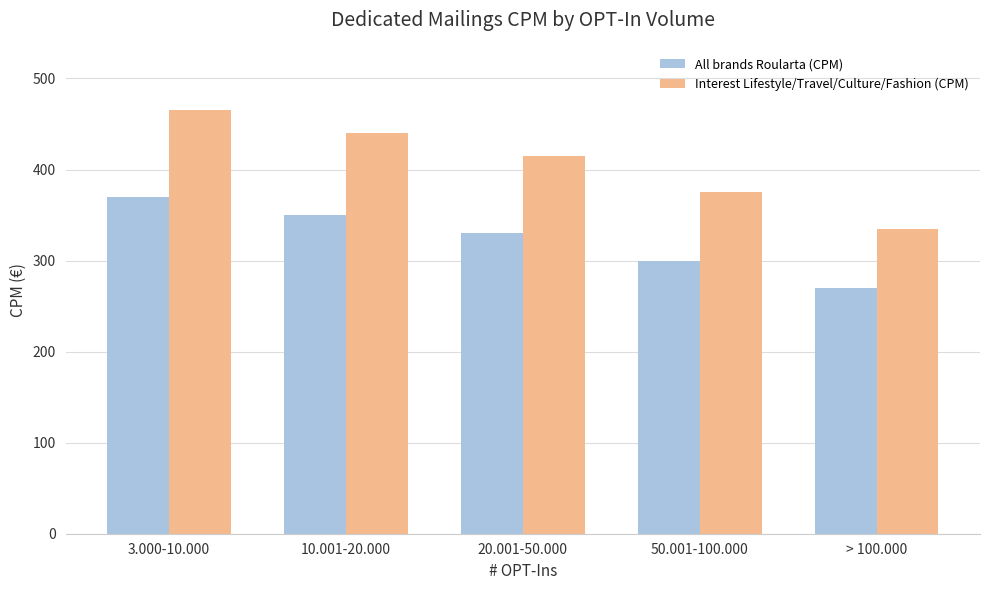

What position from the right is 3.000-10.000?

5